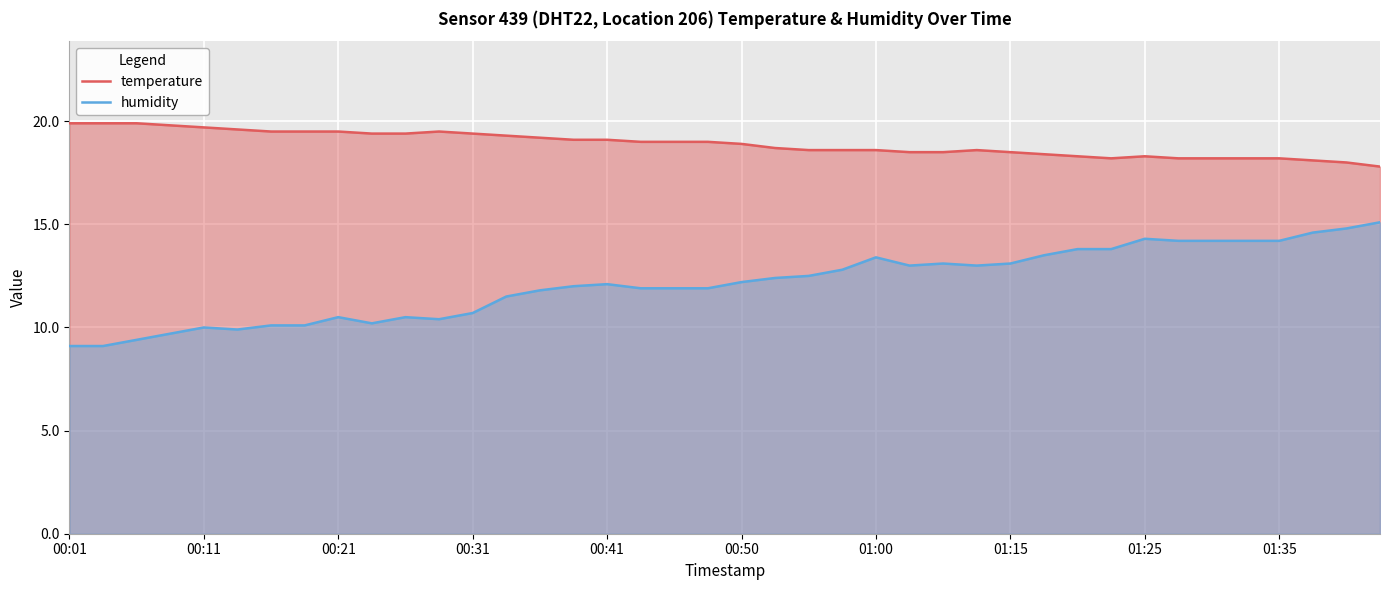

What is the difference between the maximum and minimum values in the temperature series?

2.1